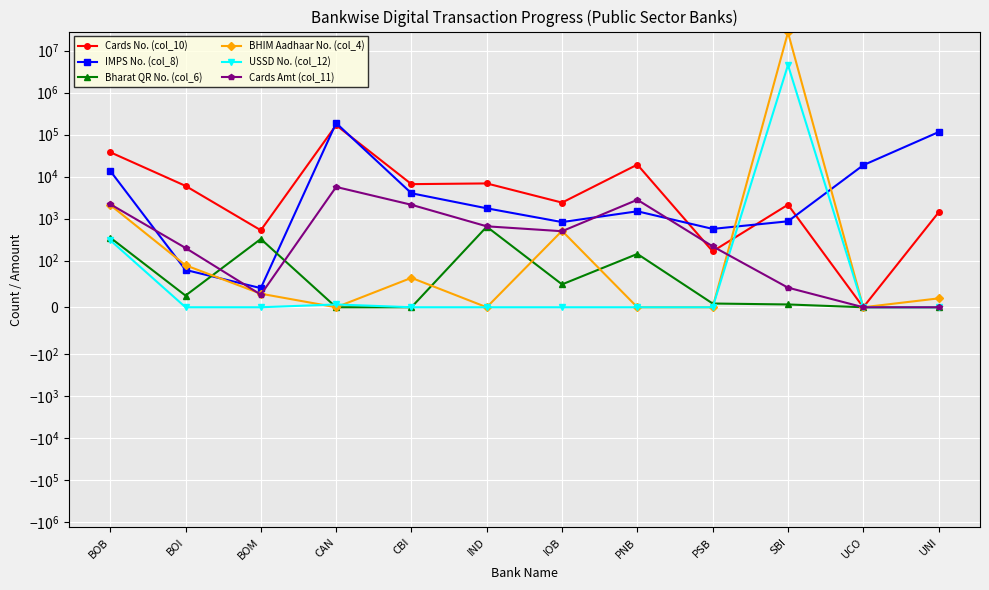

At how many categories does at least one series exceed 9308447?

1